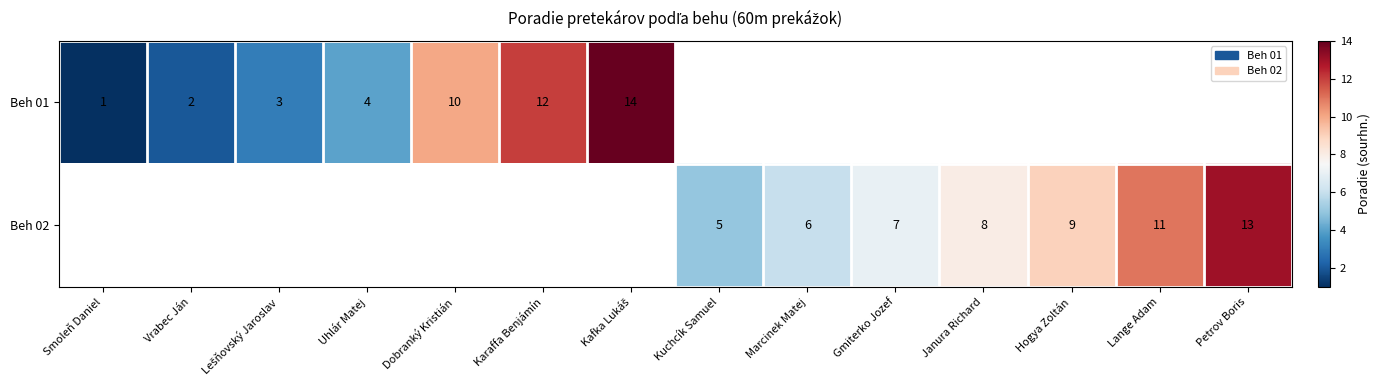

The Beh 01 series shows 6 at Dobranký Kristián. True or false?

False